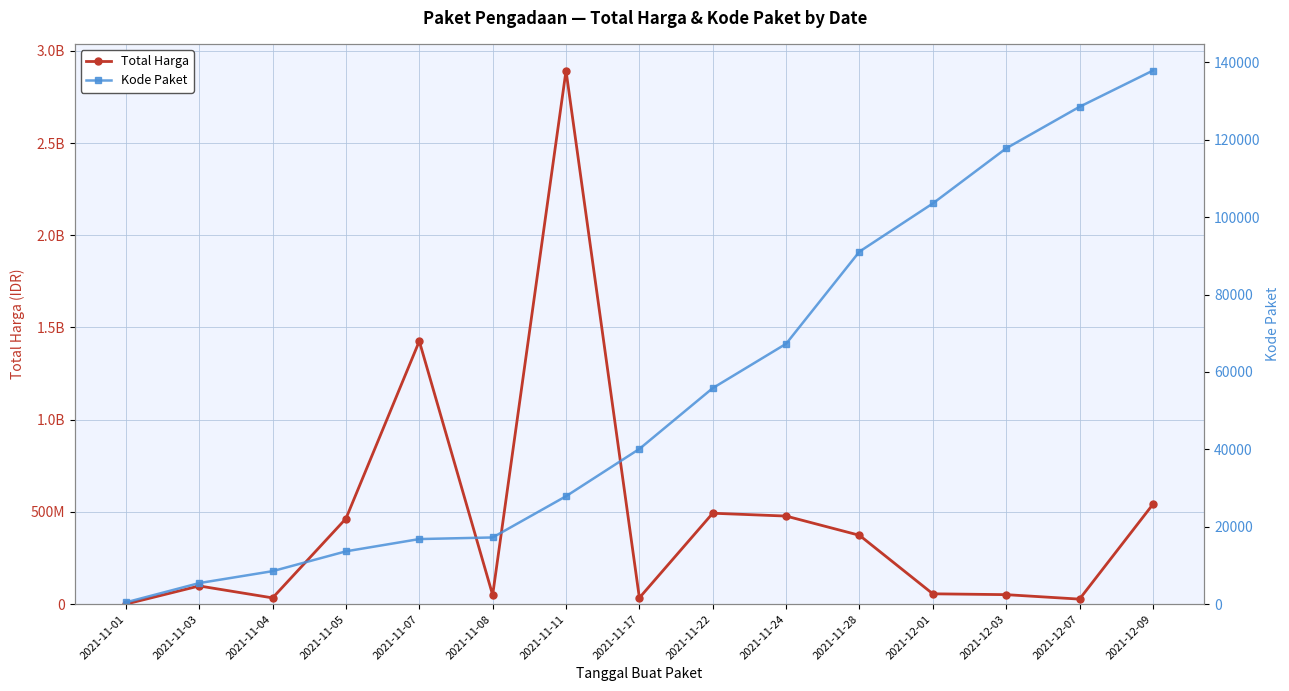

What is the total value across all series at 2021-11-03?

98778019